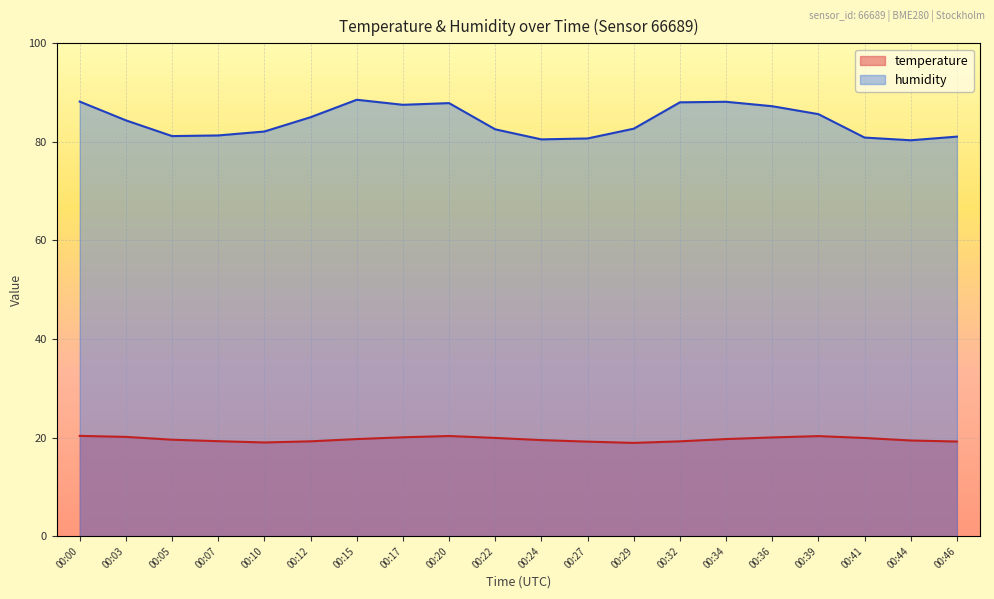

True or false: temperature and humidity cross at least once.

False